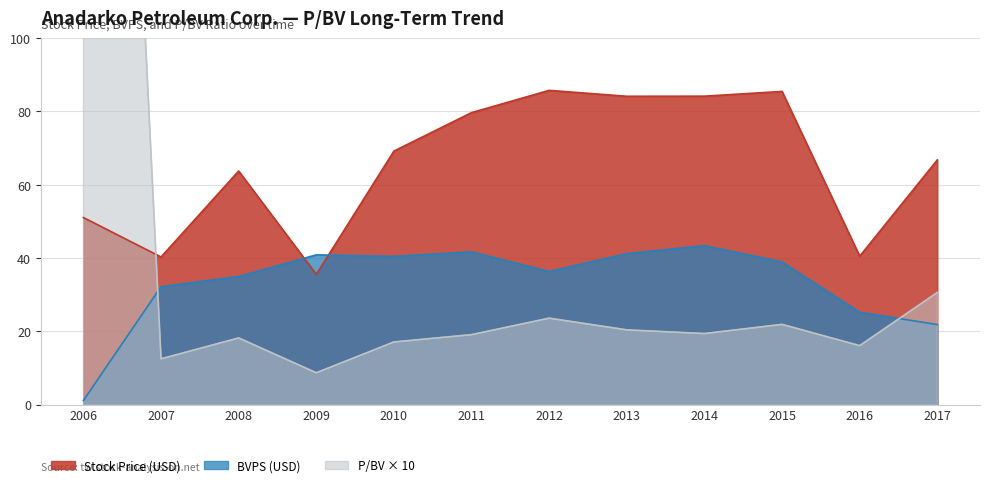

In P/BV, how many points are lower than both neighbors (excluding endpoints)?

4